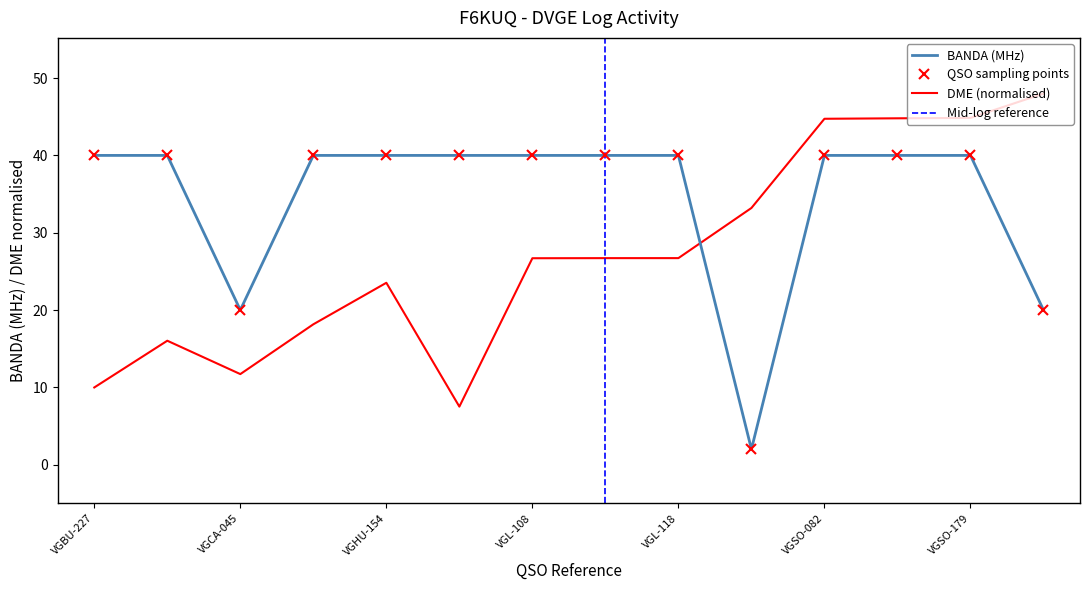

Reading left to right, list all the values displayed in this chart.

BANDA: 40.0	40.0	20.0	40.0	40.0	40.0	40.0	40.0	40.0	2.0	40.0	40.0	40.0	20.0
DME: 10.0	16.0	11.7	18.2	23.5	7.5	26.7	26.7	26.7	33.2	44.7	44.8	44.9	48.0